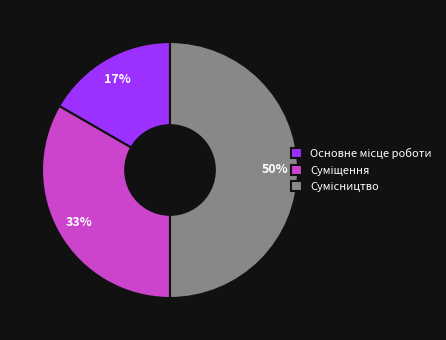

To the nearest percent, what is the average slice percentage?

33%